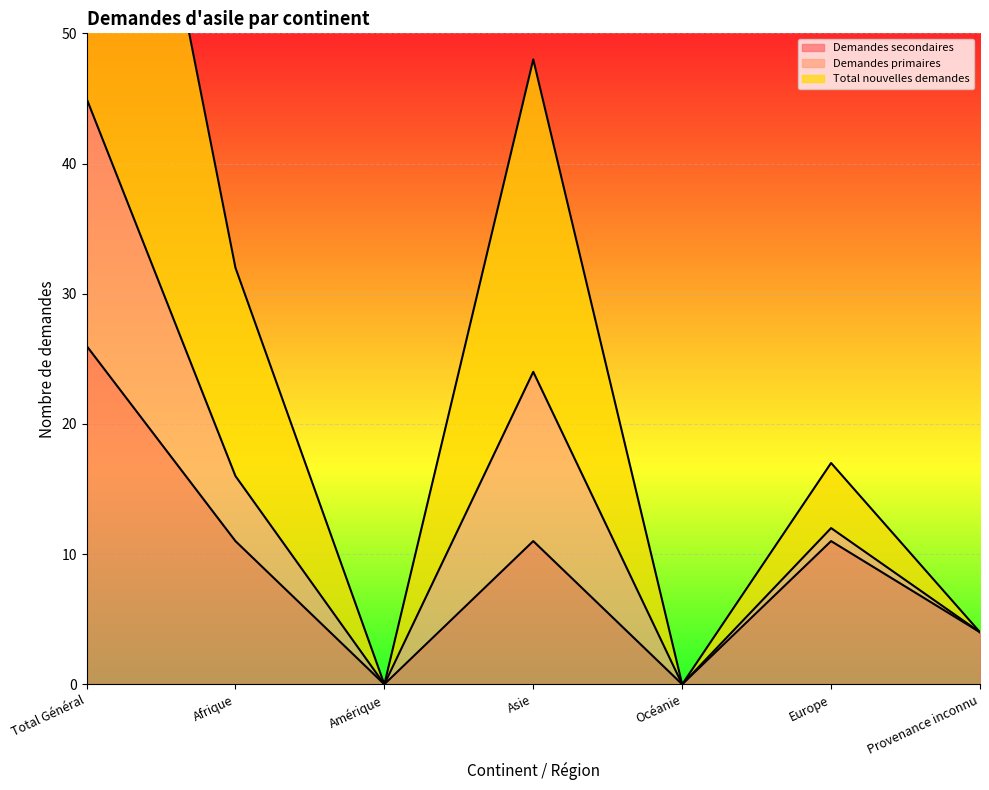

What is the sum of the Demandes primaires values at Asie and Provenance inconnu?

13